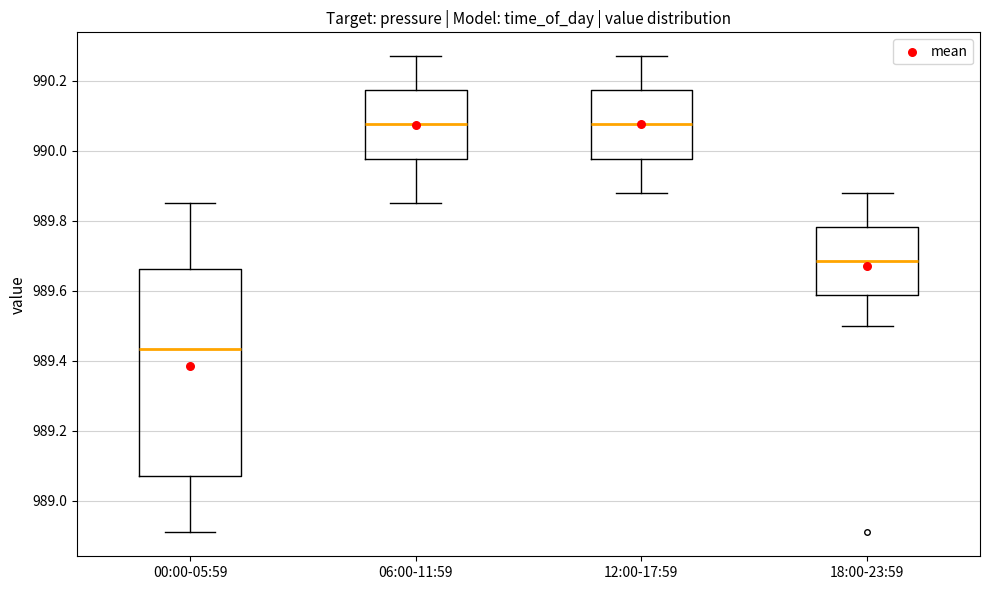

Reading left to right, transcribe this box plot: for each box, give where its median line is, the range the box spans, and where its two whiskers end, as read against the y-axis. The values are not printed on the chart, so give them approximately, as read against the axis.

00:00-05:59: median 989.44, box 989.08 to 989.66, whiskers 988.92 to 989.86
06:00-11:59: median 990.08, box 989.98 to 990.18, whiskers 989.86 to 990.28
12:00-17:59: median 990.08, box 989.98 to 990.18, whiskers 989.88 to 990.28
18:00-23:59: median 989.68, box 989.58 to 989.78, whiskers 989.50 to 989.88